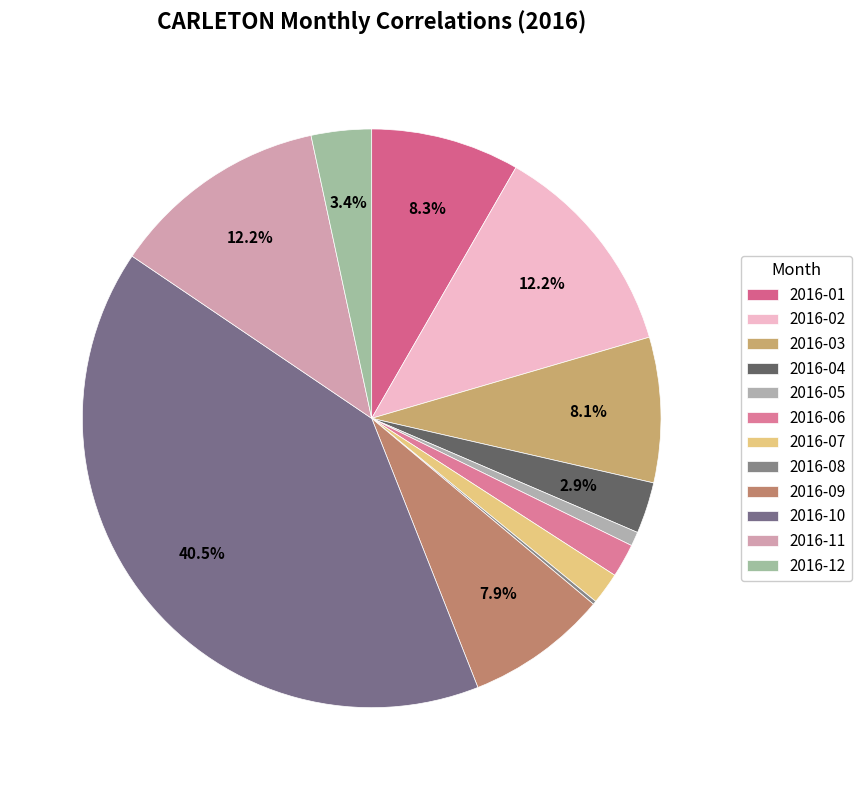

Count the number of slices in the pie.

12